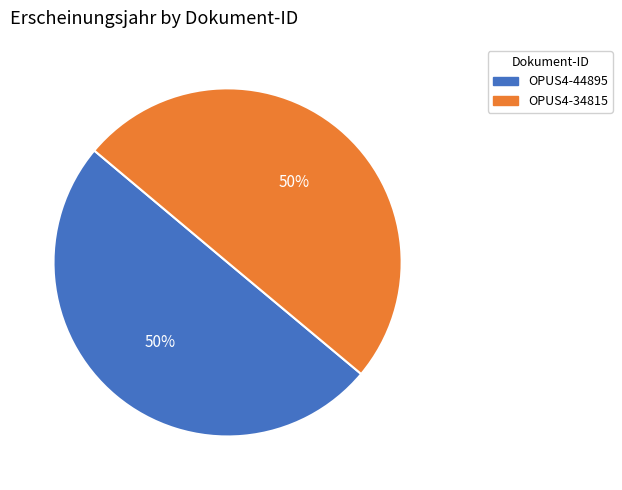

To the nearest percent, what percentage of the pie is OPUS4-44895?

50%